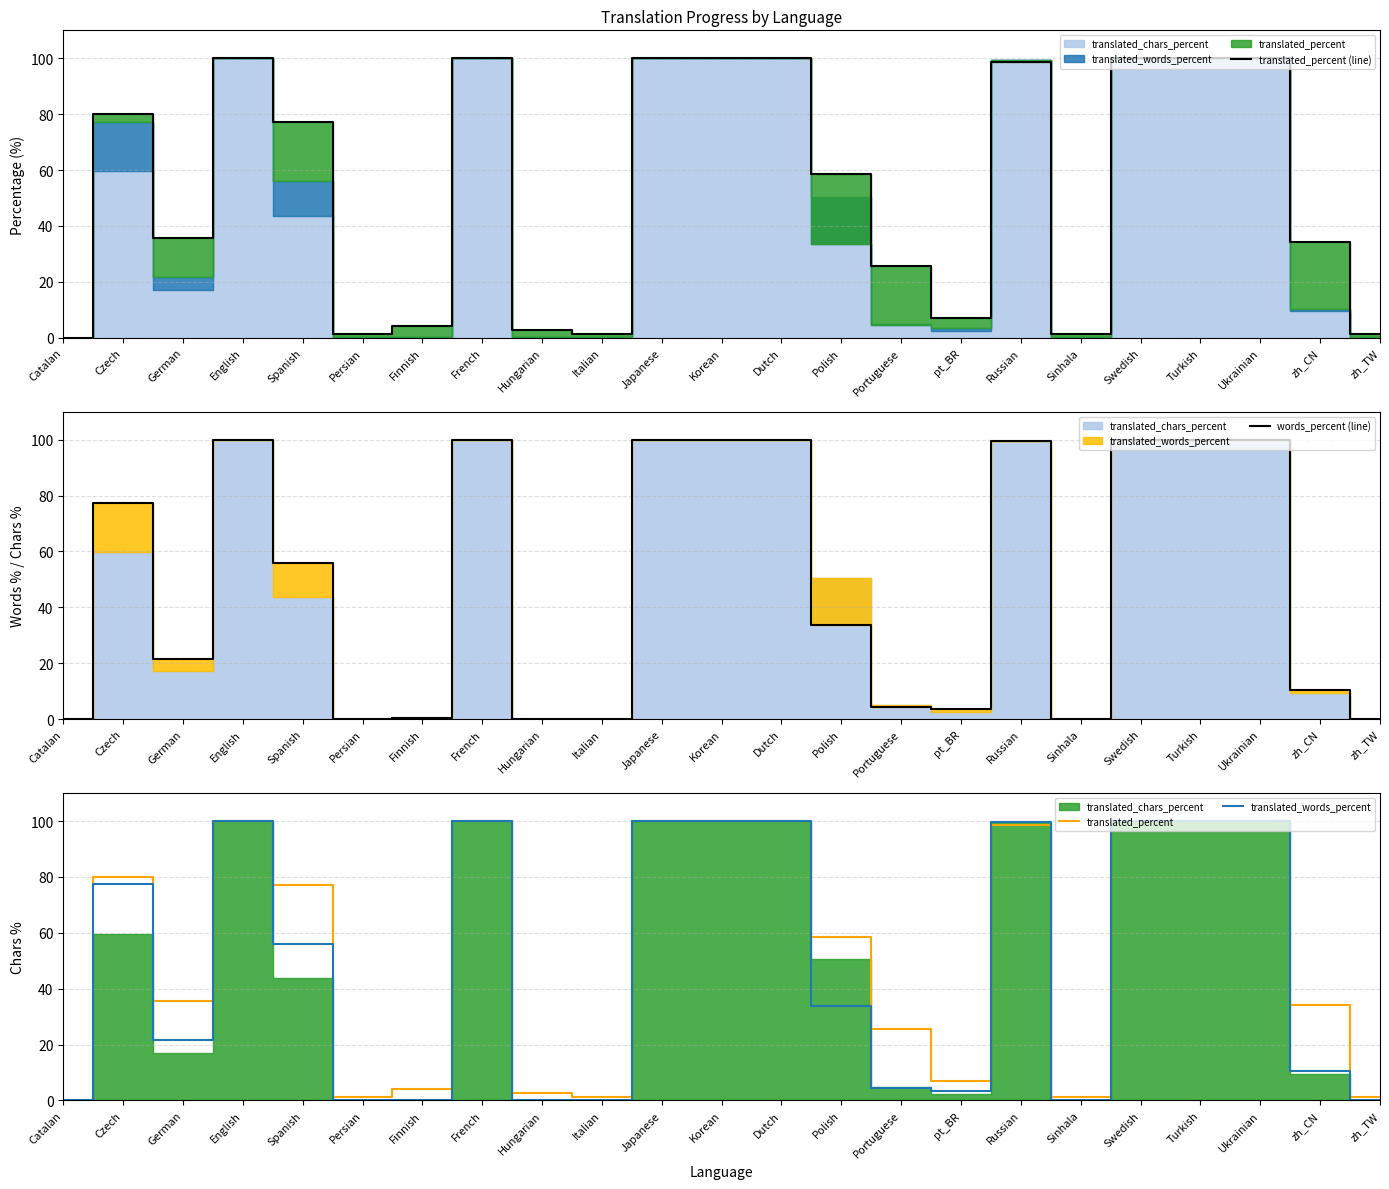

What value does the translated_percent (line) series have at Finnish?

4.2